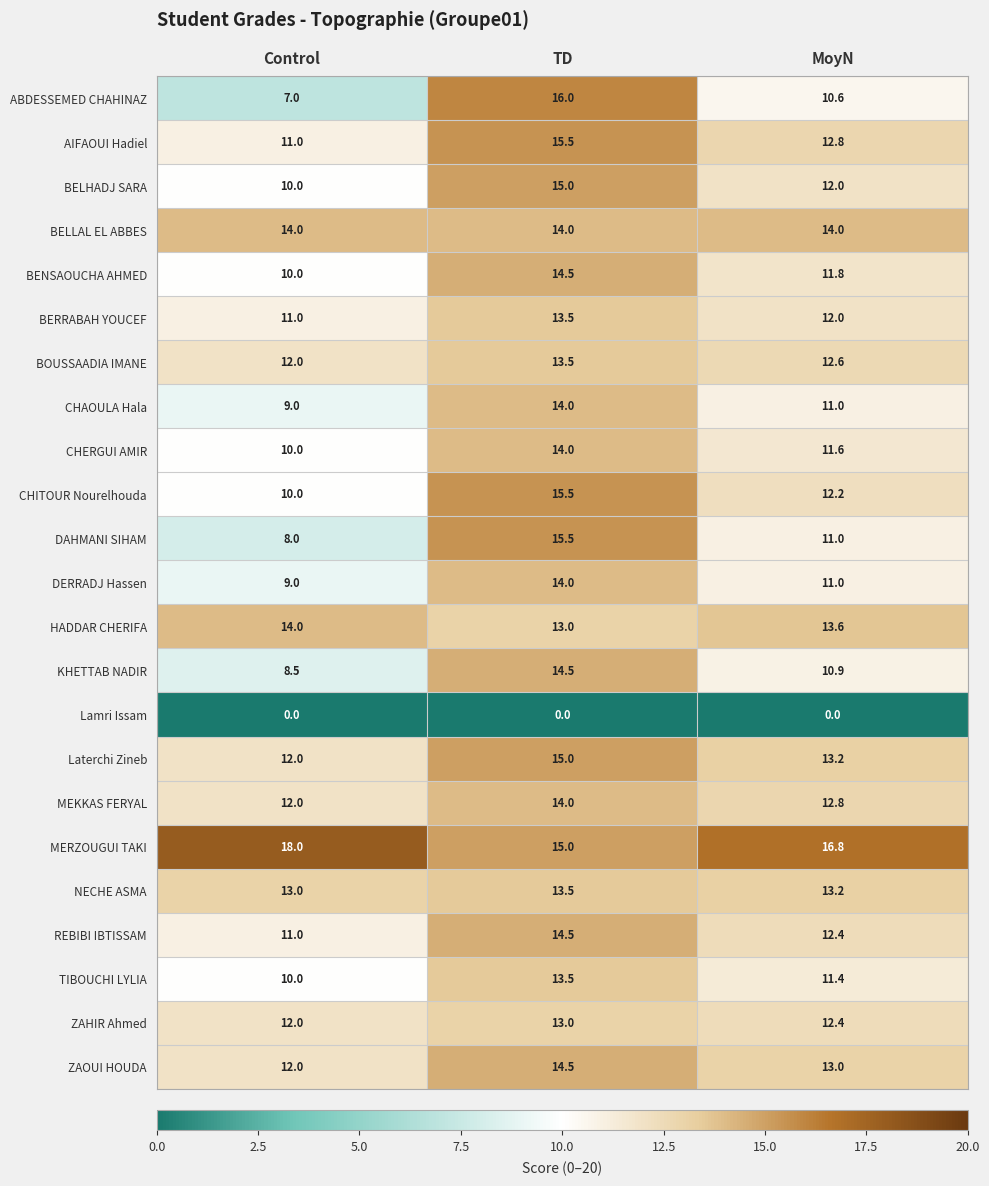

What is the total value across all series at TD?

315.5